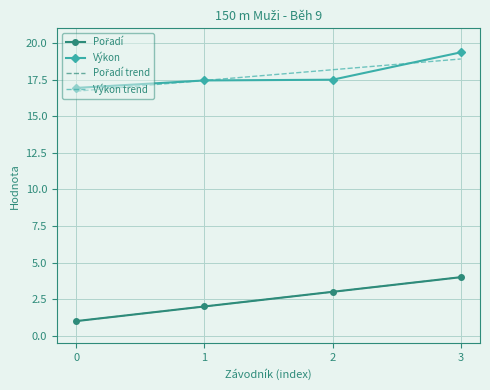

Reading right to left, list all the values displayed in this chart.

Pořadí: 4.0	3.0	2.0	1.0
Výkon: 19.4	17.5	17.4	16.9
Pořadí trend: 4.0	3.0	2.0	1.0
Výkon trend: 18.9	18.2	17.4	16.7